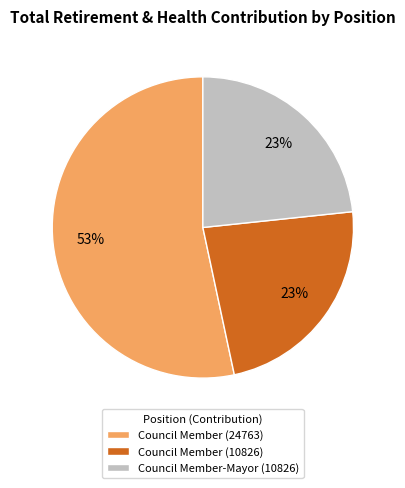

What percentage is the Council Member (10826) slice, to the nearest percent?

23%